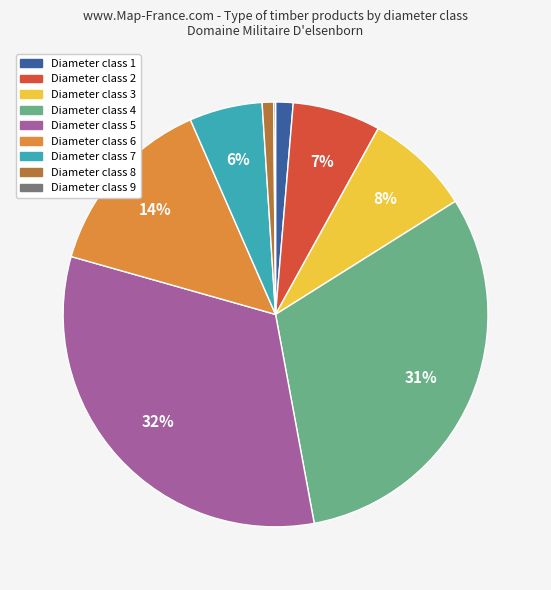

True or false: Diameter class 2 accounts for 7% of the total.

True